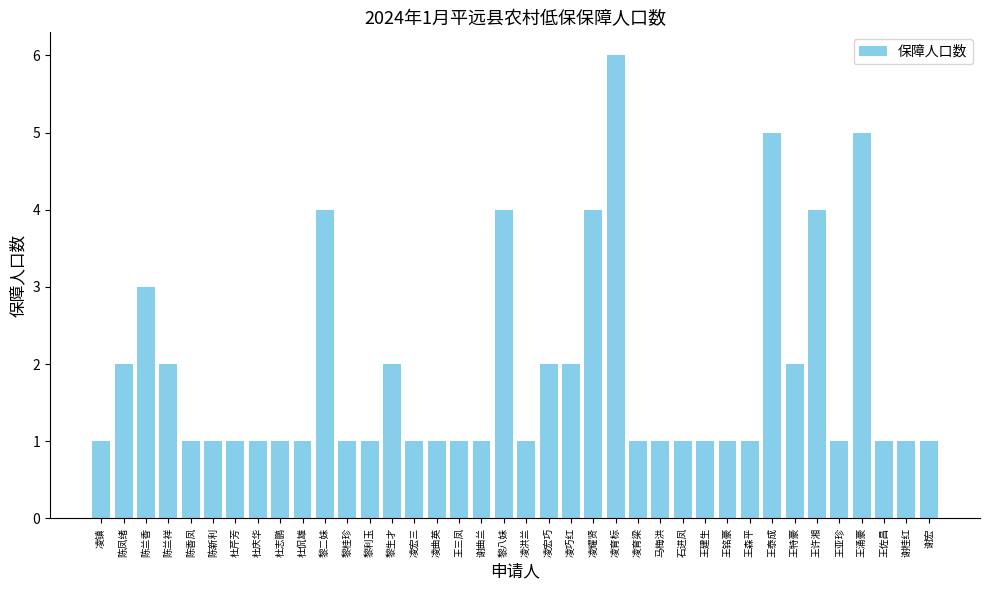

What is the difference between the maximum and minimum values?

5